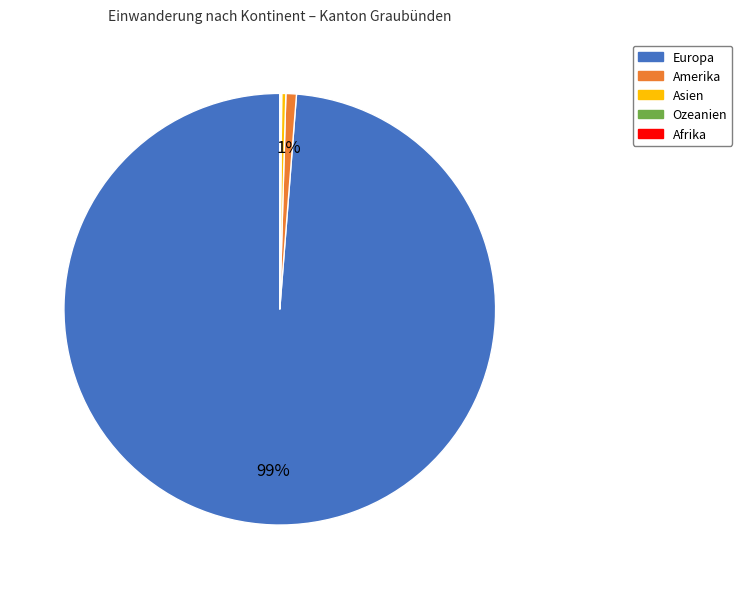

To the nearest percent, what is the difference between the largest and smallest slice percentages?

99%